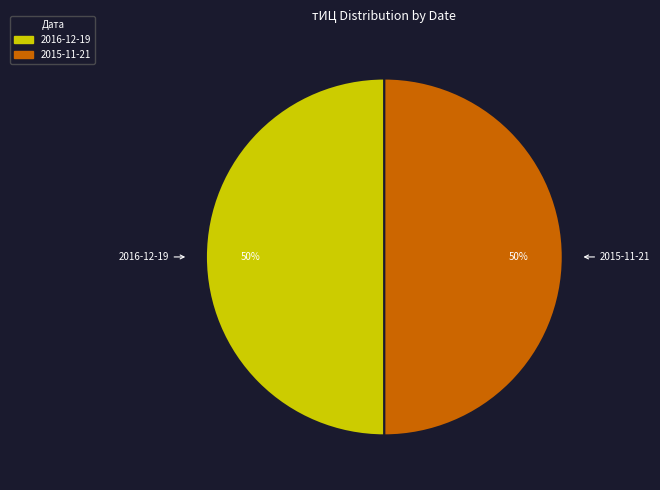

How many segments does this pie chart have?

2